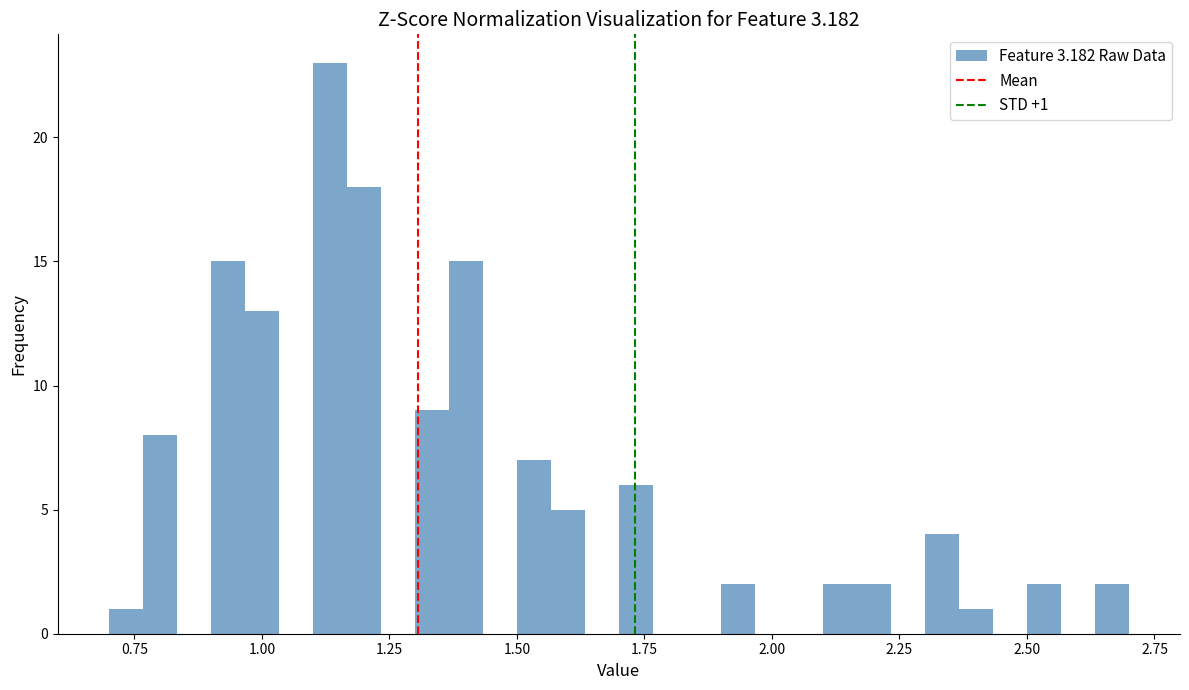

Around what value on the x-axis is the tallest bar? Give the approximate position of its centre, as read against the axis.

1.15